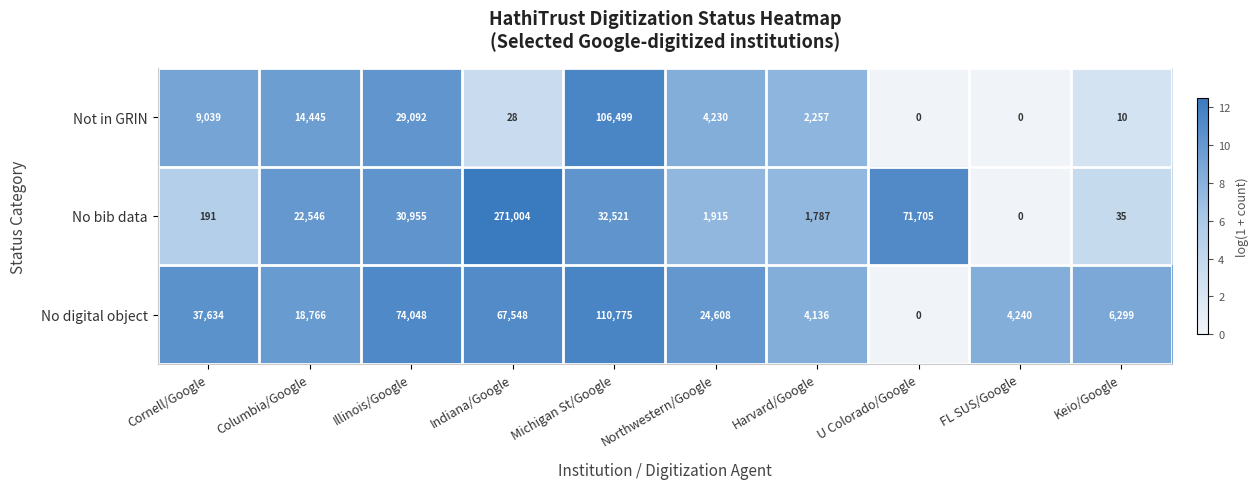

What is the spread (max minus min) of values at Northwestern/Google?

22693